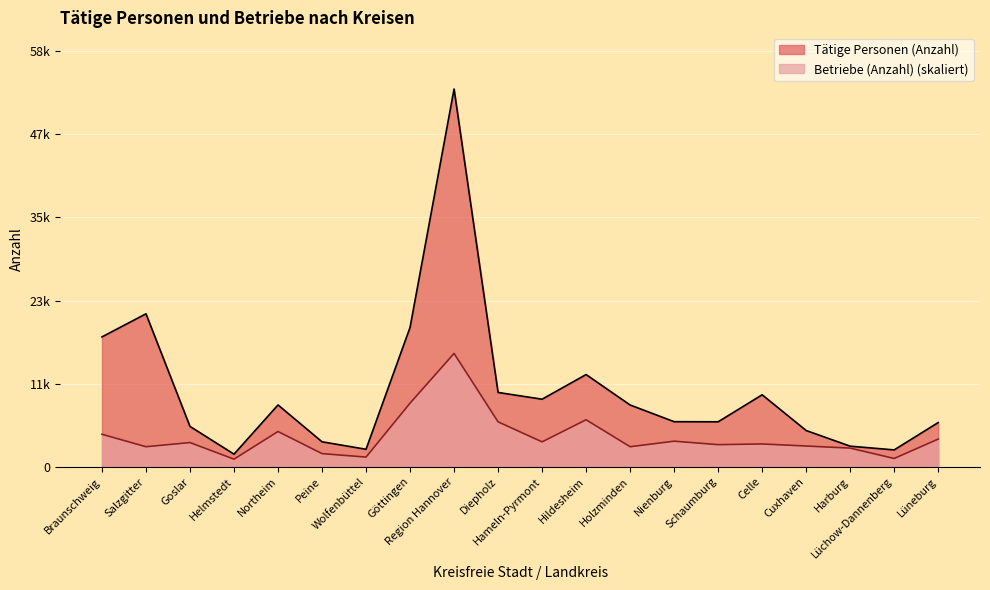

True or false: Tätige Personen (Anzahl) and Betriebe (Anzahl) cross at least once.

False